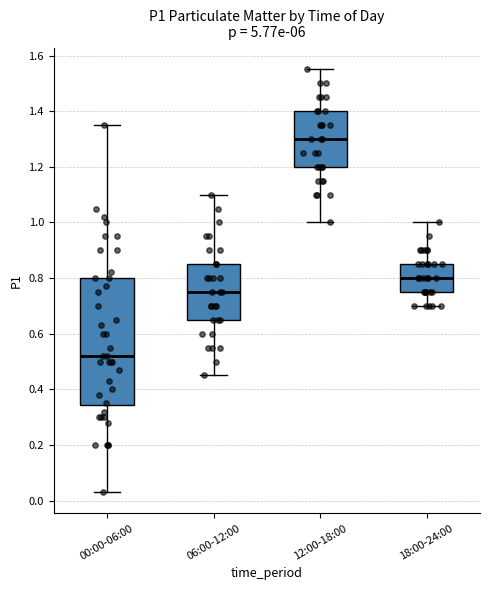

Where does the upper whisker of the box for 12:00-18:00 end on the y-axis? The values are not printed on the chart, so give them approximately, as read against the axis.

1.56